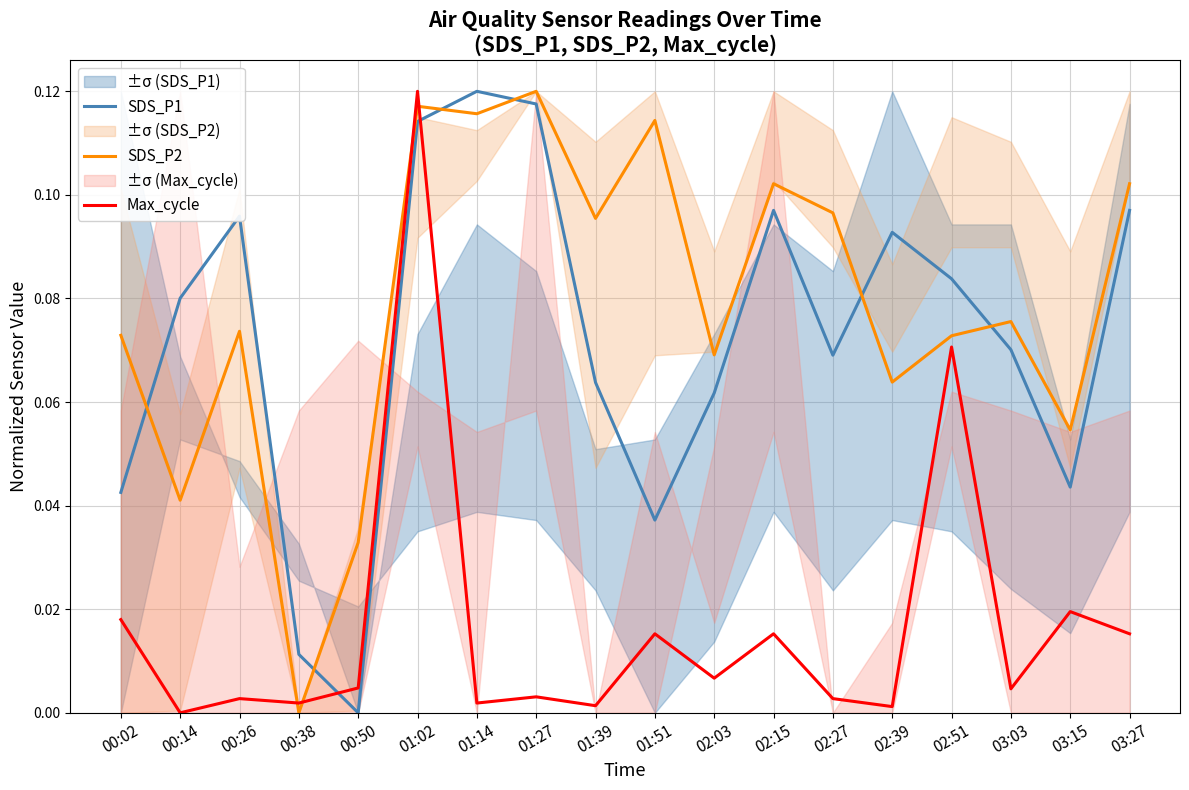

Does the chart have visible grid lines?

Yes